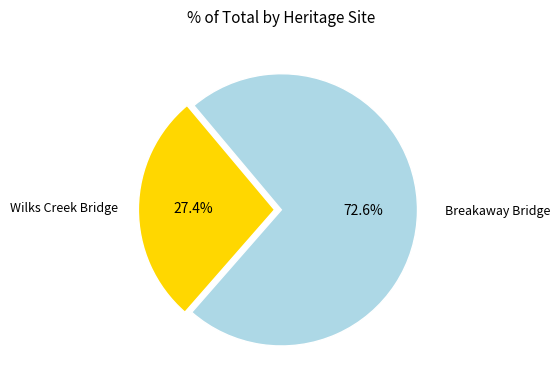

Is there any slice that represents more than half of the pie?

Yes